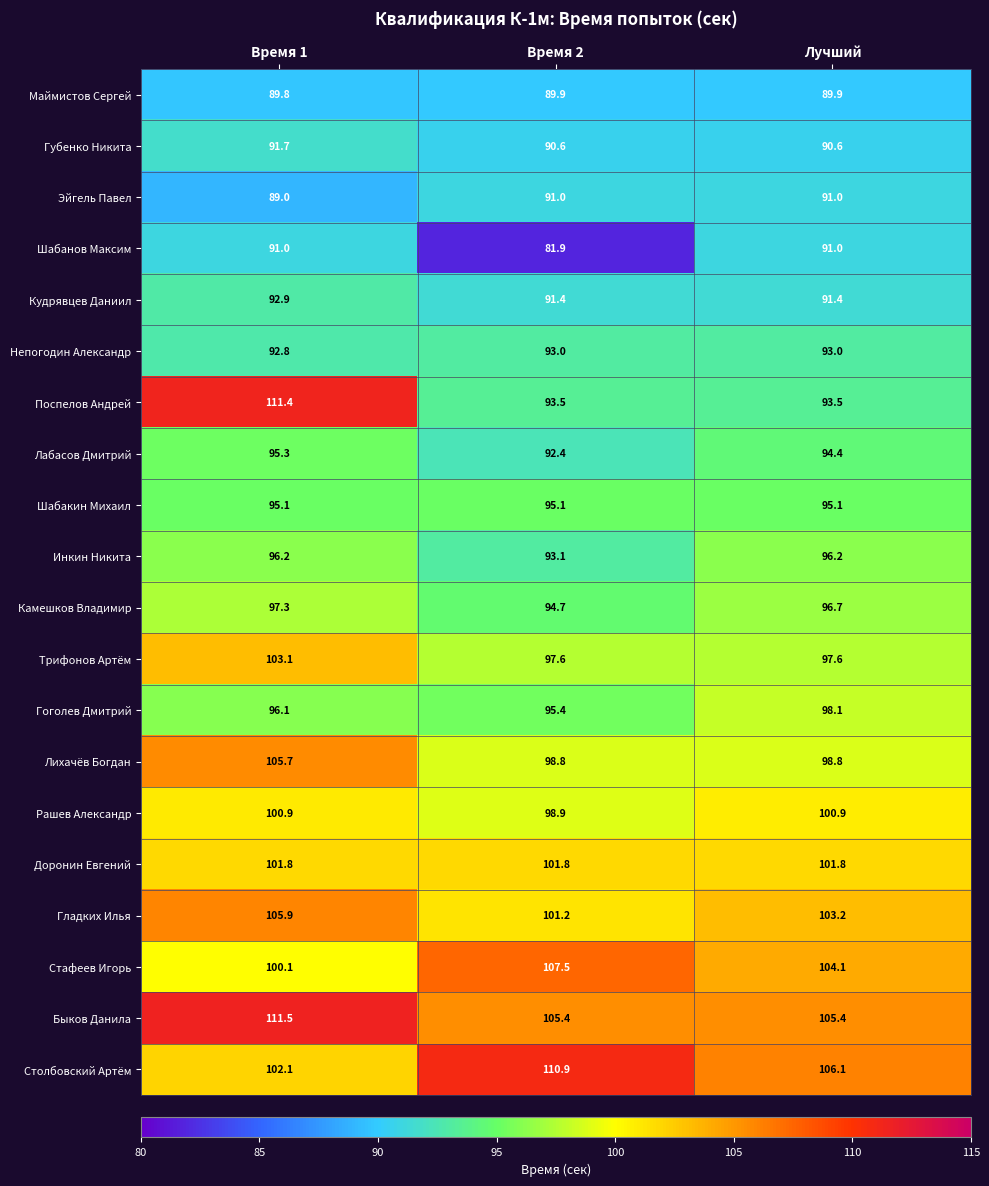

At which category is the sum across all series the highest?

Время 1